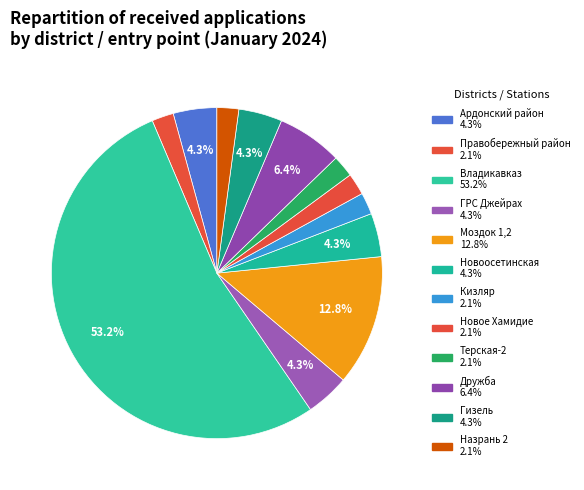

How many segments does this pie chart have?

12